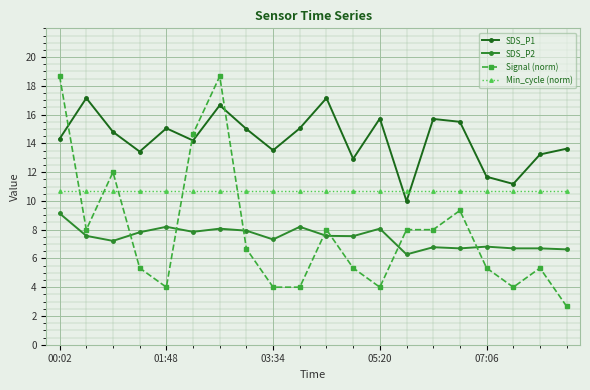

Rank the series by their maximum value, from lowest to highest.

SDS_P2, Min_cycle (norm), SDS_P1, Signal (norm)